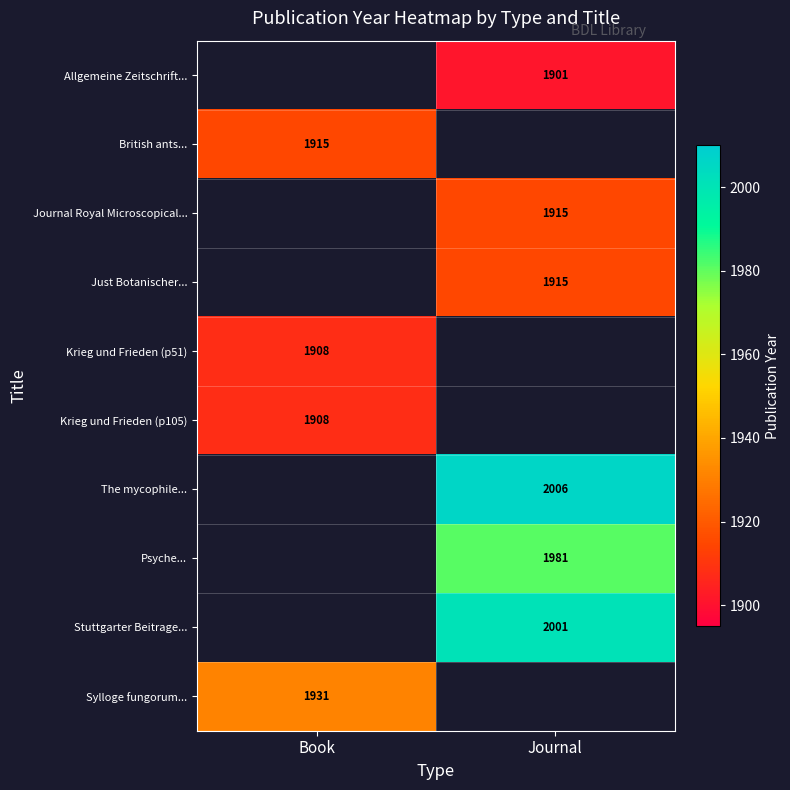

At which category does the chart reach its minimum across all series?

Journal